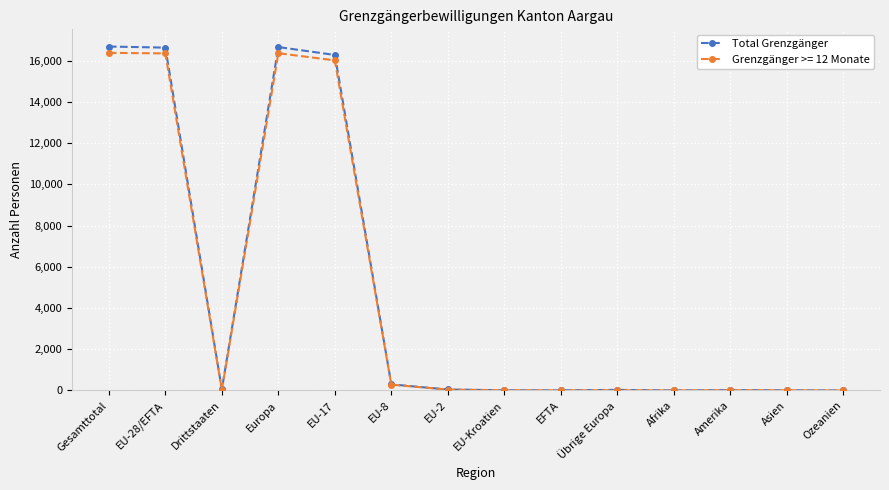

Between Gesamttotal and EFTA, which series saw the biggest shift?

Total Grenzgänger